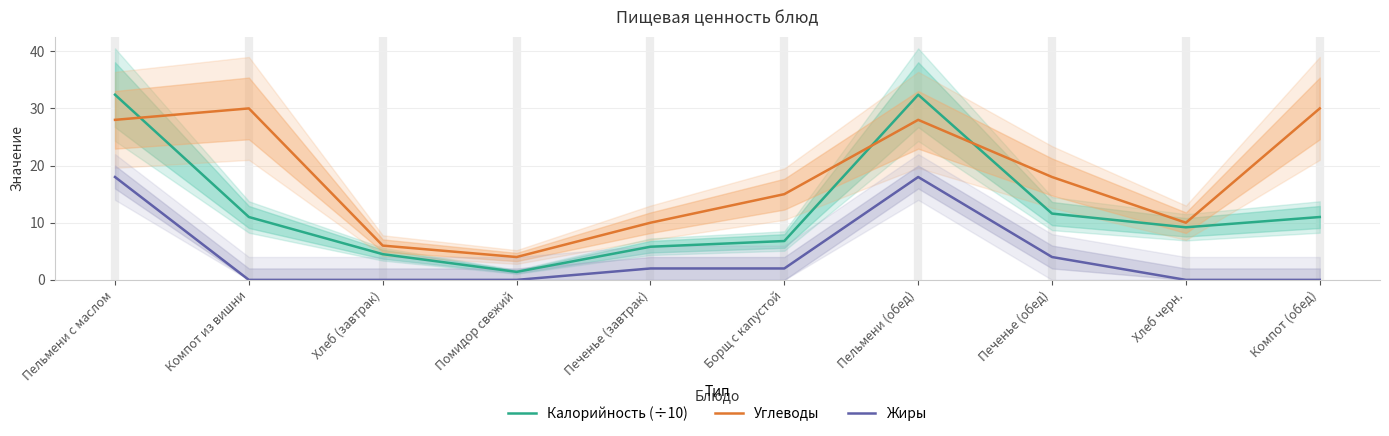

What is the approximate value of Жиры at Борщ с капустой?

2.0